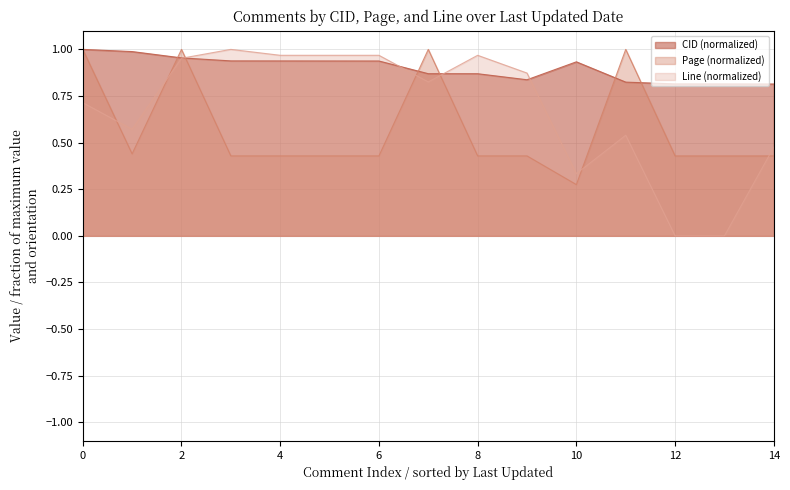

Reading left to right, transcribe all the data shown in this chart.

CID: 1.0	1.0	1.0	0.9	0.9	0.9	0.9	0.9	0.9	0.8	0.9	0.8	0.8	0.8	0.8
Page: 1.0	0.4	1.0	0.4	0.4	0.4	0.4	1.0	0.4	0.4	0.3	1.0	0.4	0.4	0.4
Line: 0.7	0.6	1.0	1.0	1.0	1.0	1.0	0.8	1.0	0.9	0.3	0.5	0.0	0.0	0.5